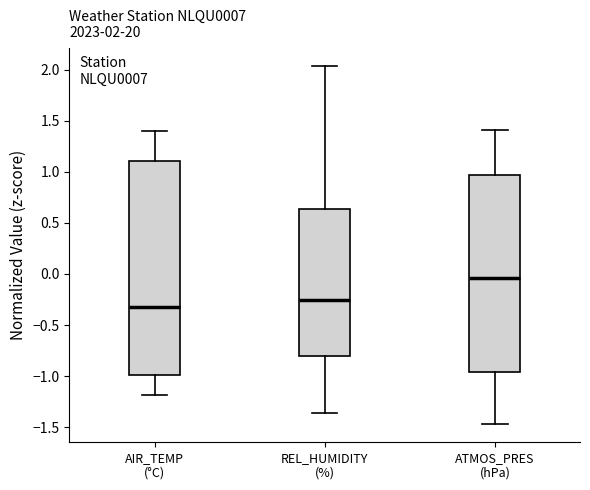

Which box is the tallest, from its lower edge to its upper edge?

AIR_TEMP (°C)